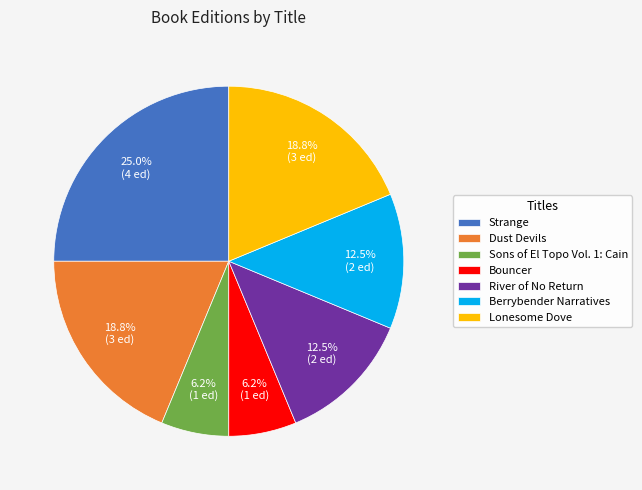

What percentage is the Sons of El Topo Vol. 1: Cain slice, to the nearest percent?

6%